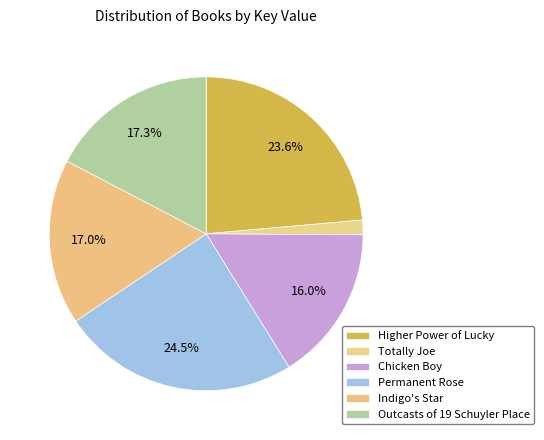

Do Chicken Boy and Totally Joe together represent more than half of the pie?

No